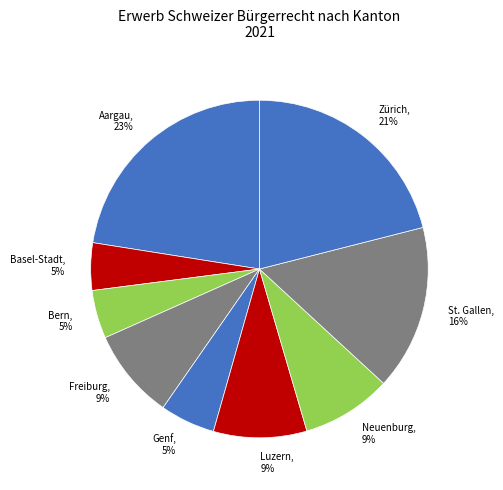

What percentage is the Luzern slice, to the nearest percent?

9%